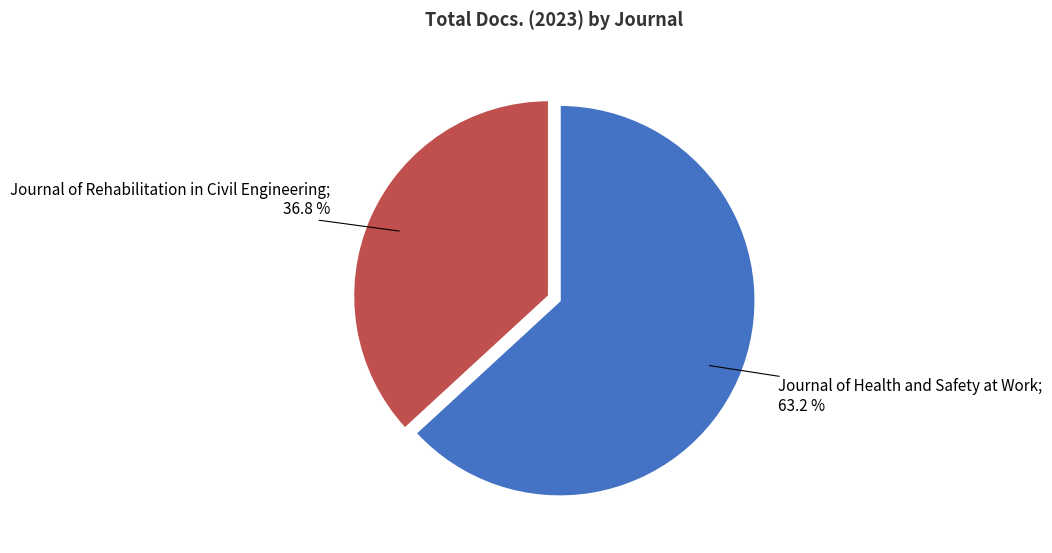

Does any single category account for the majority?

Yes